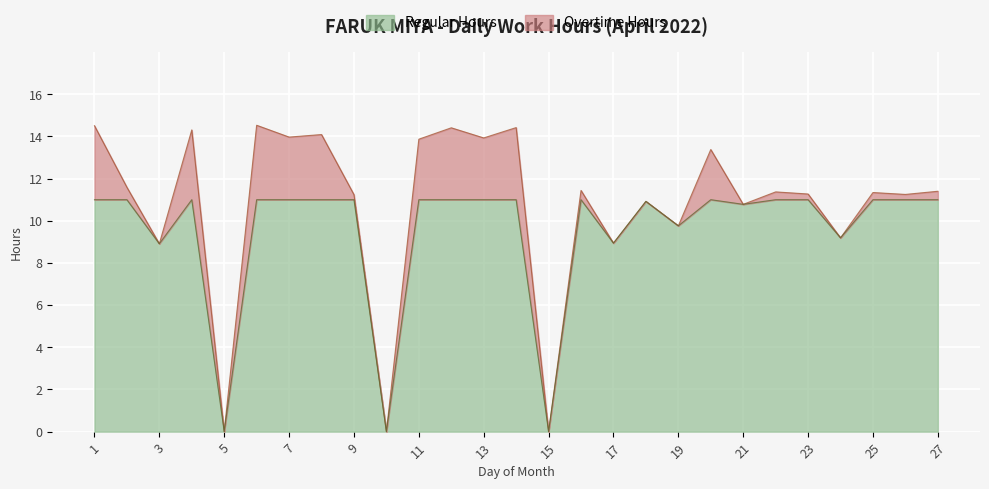

What is the sum of the values at 18 and 15?

10.9